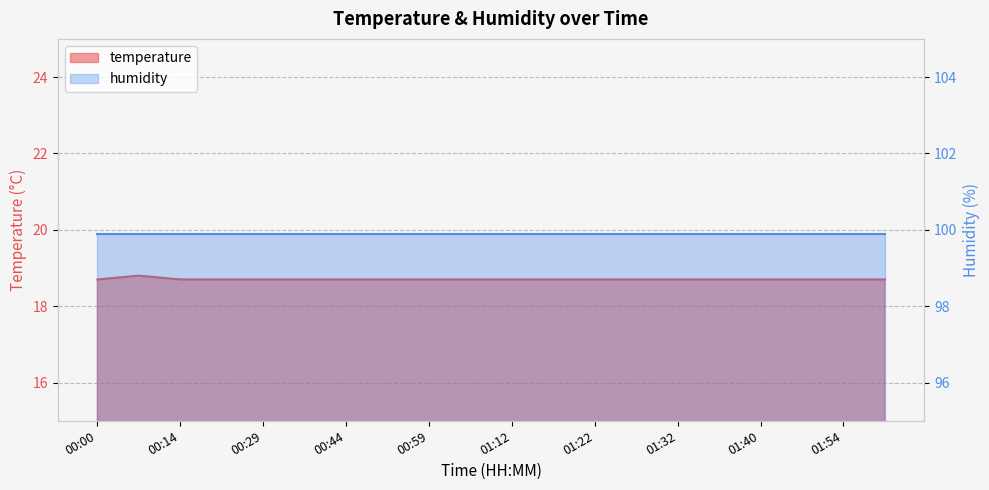

Read the value at 00:59.

18.7